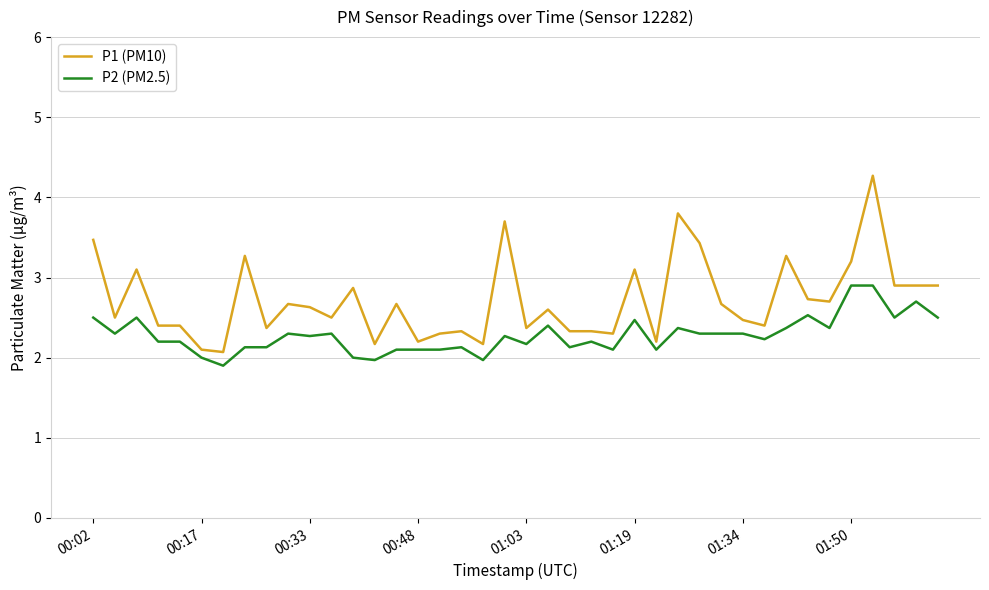

True or false: P1 (PM10) has more than 2 points higher than both neighbors.

True